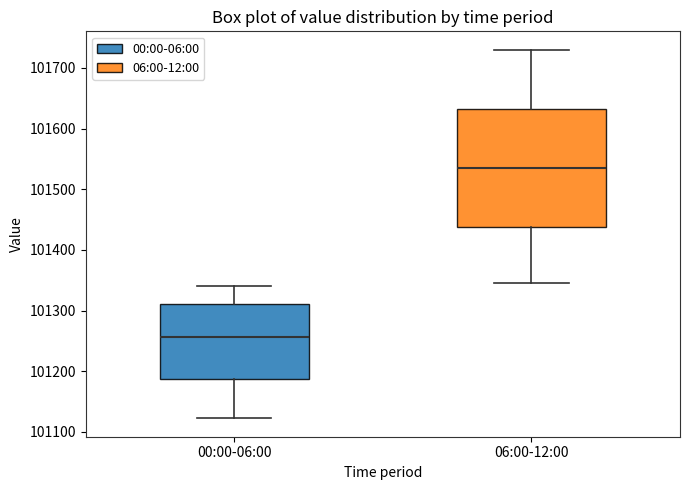

Reading left to right, read every box against the y-axis: the position of its median line, the range the box covers, and the ends of its whiskers. The values are not printed on the chart, so give them approximately, as read against the axis.

00:00-06:00: median 101260, box 101190 to 101310, whiskers 101120 to 101340
06:00-12:00: median 101540, box 101440 to 101630, whiskers 101350 to 101730